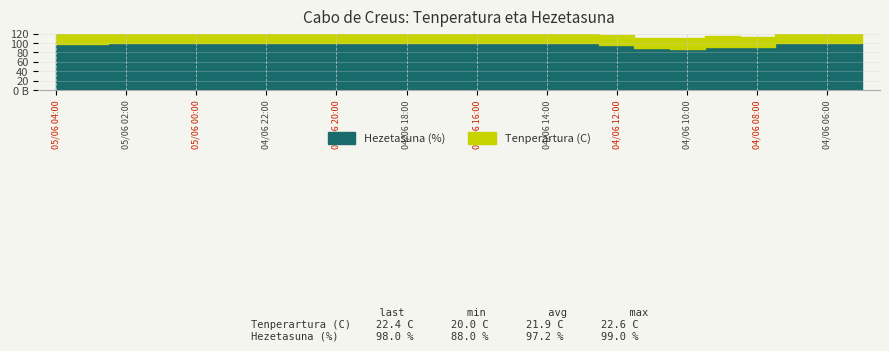

The value at 04/06 23:00 is 24. True or false?

False